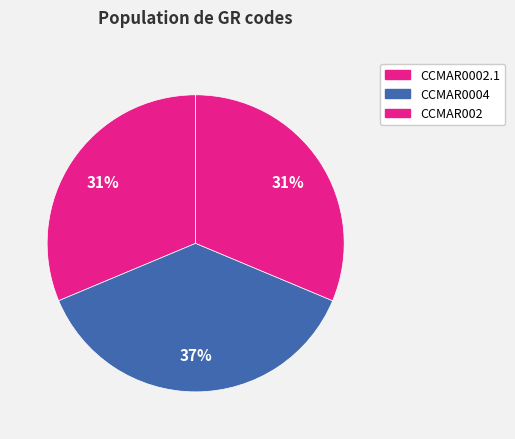

To the nearest percent, what is the average slice percentage?

33%